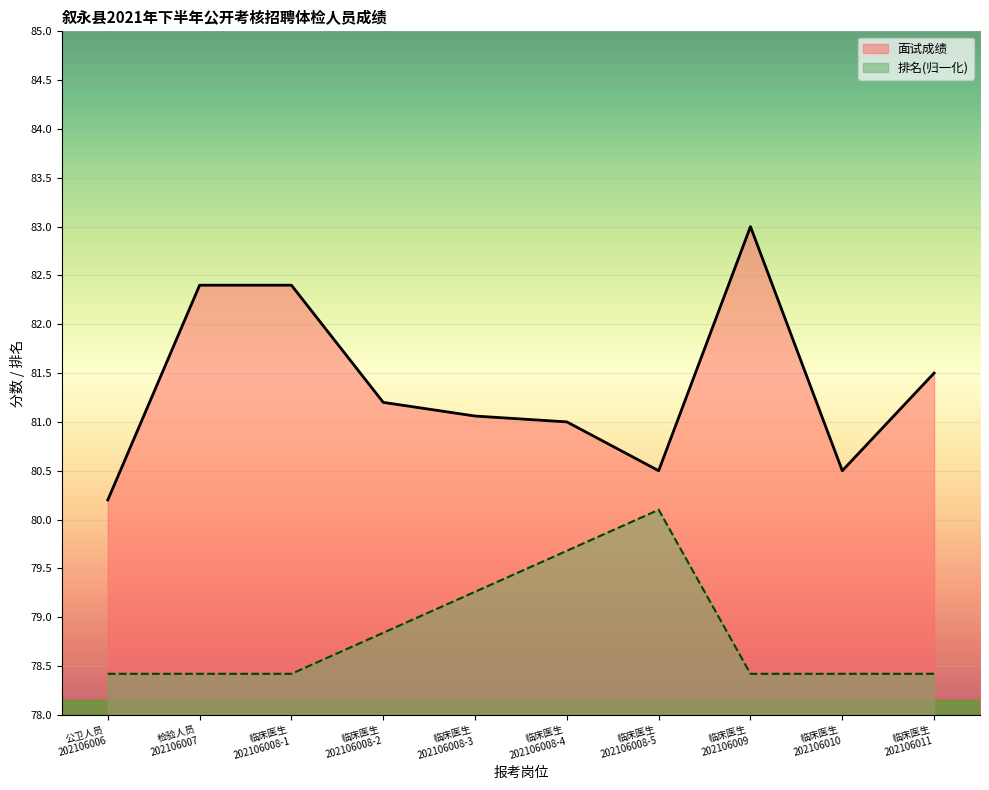

The value of 面试成绩 at 公卫人员
202106006 is 137.3. True or false?

False